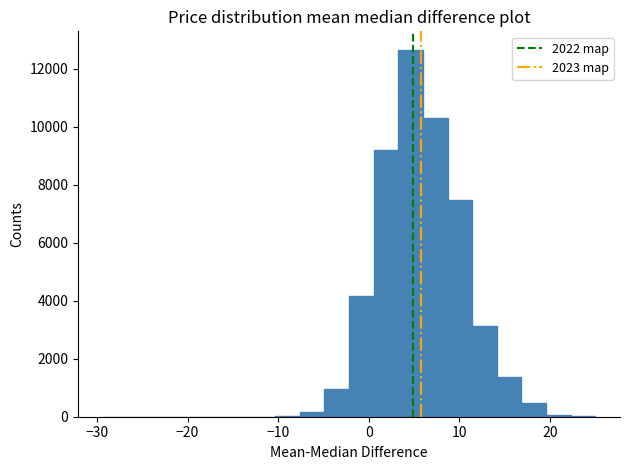

Around what value on the x-axis is the tallest bar? Give the approximate position of its centre, as read against the axis.

5